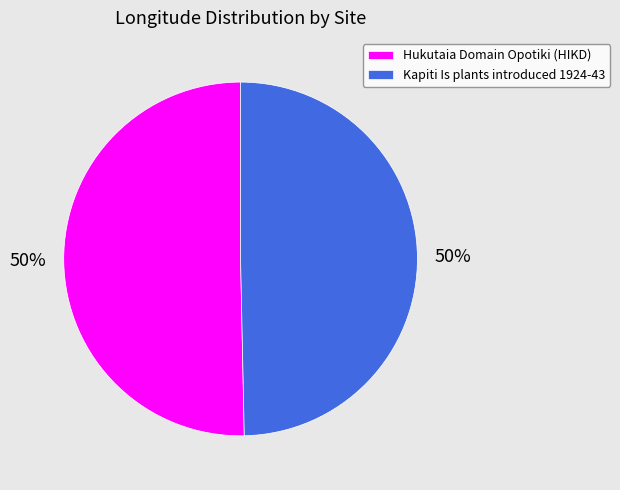

True or false: Hukutaia Domain Opotiki (HIKD) accounts for 37% of the total.

False